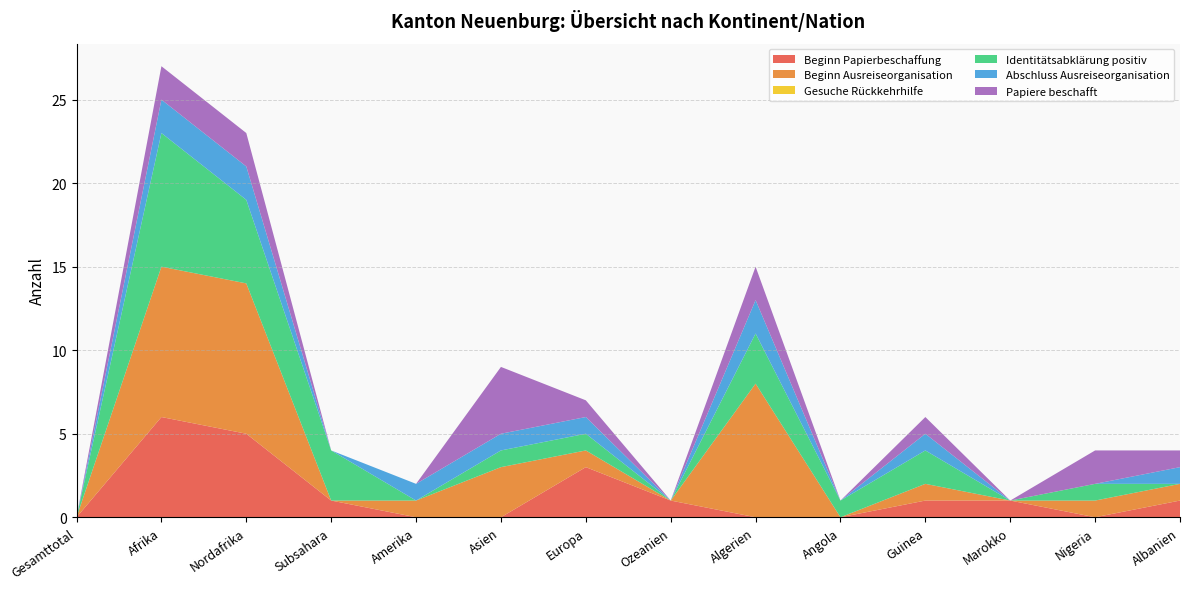

Reading left to right, list all the values displayed in this chart.

Beginn Papierbeschaffung: Gesamttotal=0	Afrika=6	Nordafrika=5	Subsahara=1	Amerika=0	Asien=0	Europa=3	Ozeanien=1	Algerien=0	Angola=0	Guinea=1	Marokko=1	Nigeria=0	Albanien=1
Beginn Ausreiseorganisation: Gesamttotal=0	Afrika=9	Nordafrika=9	Subsahara=0	Amerika=1	Asien=3	Europa=1	Ozeanien=0	Algerien=8	Angola=0	Guinea=1	Marokko=0	Nigeria=1	Albanien=1
Gesuche Rückkehrhilfe: Gesamttotal=0	Afrika=0	Nordafrika=0	Subsahara=0	Amerika=0	Asien=0	Europa=0	Ozeanien=0	Algerien=0	Angola=0	Guinea=0	Marokko=0	Nigeria=0	Albanien=0
Identitätsabklärung positiv: Gesamttotal=0	Afrika=8	Nordafrika=5	Subsahara=3	Amerika=0	Asien=1	Europa=1	Ozeanien=0	Algerien=3	Angola=1	Guinea=2	Marokko=0	Nigeria=1	Albanien=0
Abschluss Ausreiseorganisation: Gesamttotal=0	Afrika=2	Nordafrika=2	Subsahara=0	Amerika=1	Asien=1	Europa=1	Ozeanien=0	Algerien=2	Angola=0	Guinea=1	Marokko=0	Nigeria=0	Albanien=1
Papiere beschafft: Gesamttotal=0	Afrika=2	Nordafrika=2	Subsahara=0	Amerika=0	Asien=4	Europa=1	Ozeanien=0	Algerien=2	Angola=0	Guinea=1	Marokko=0	Nigeria=2	Albanien=1